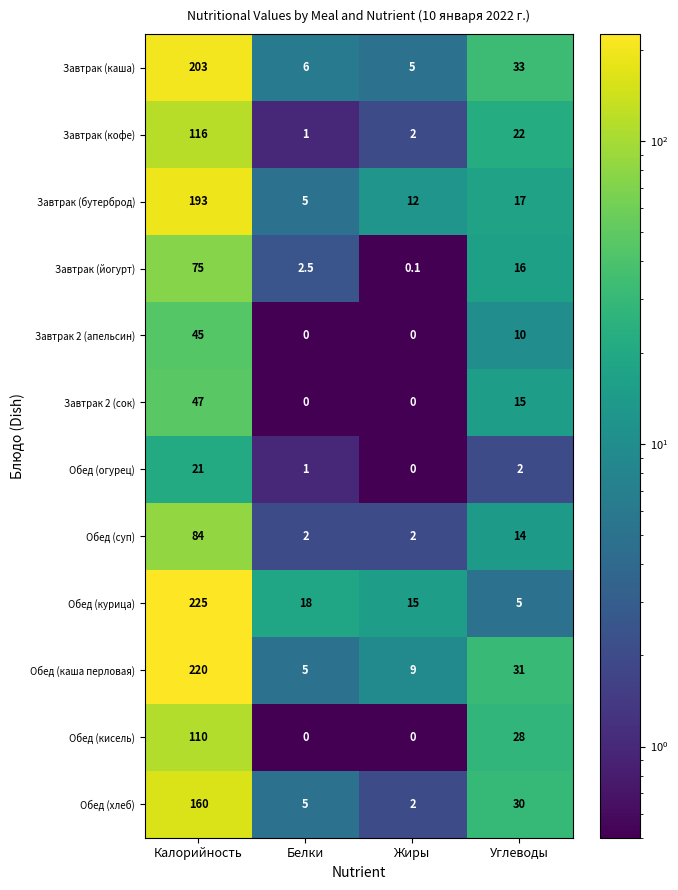

What is the average value of the Обед (огурец) series?

6.0